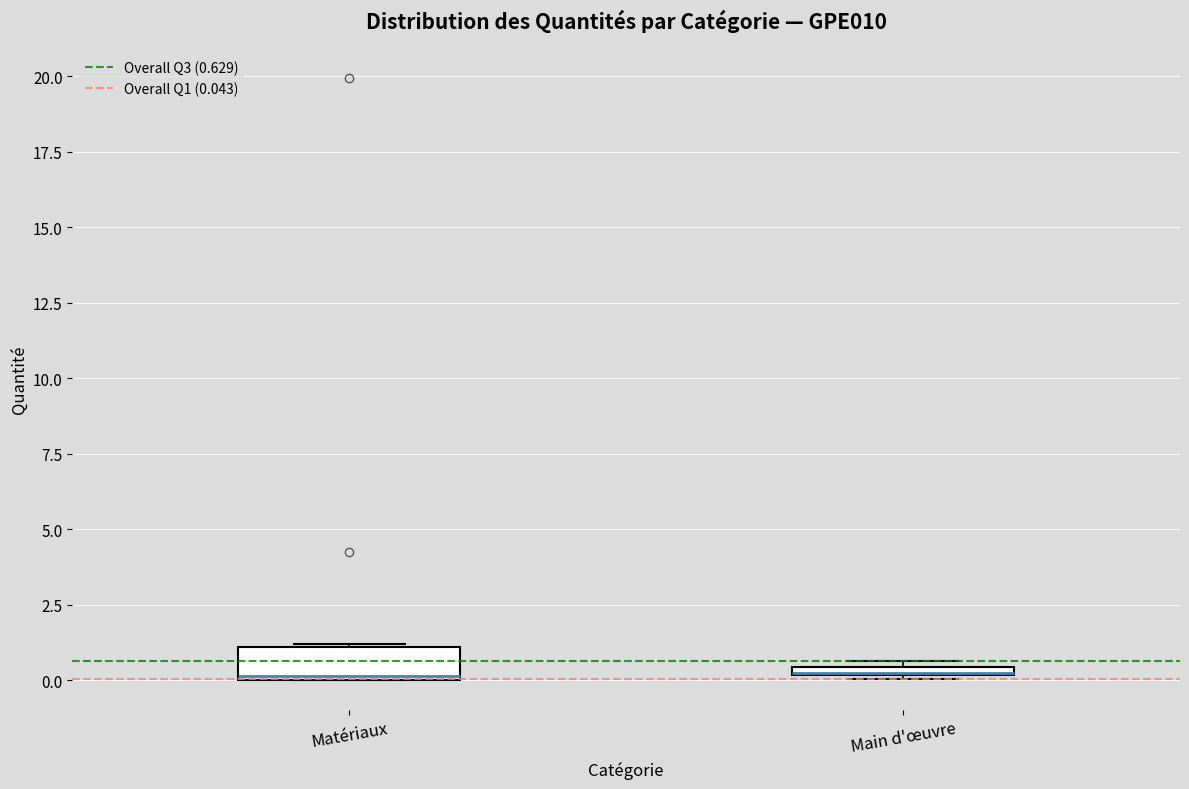

Which box is the tallest, from its lower edge to its upper edge?

Matériaux